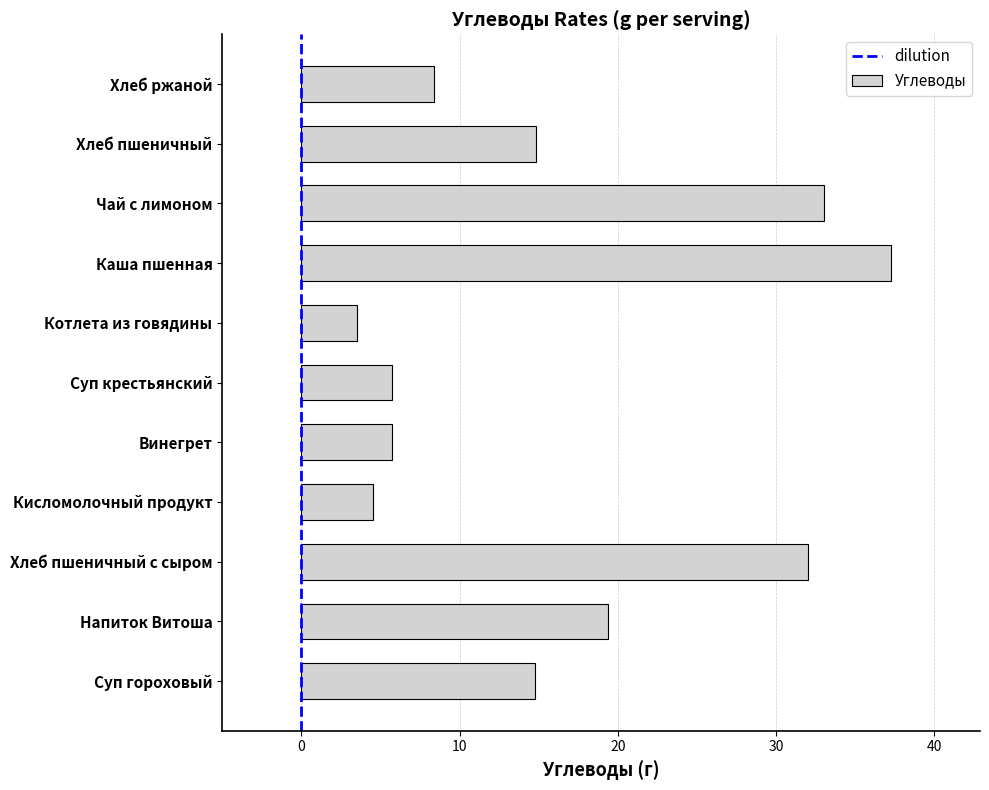

What is the difference between the maximum and minimum values?

33.8